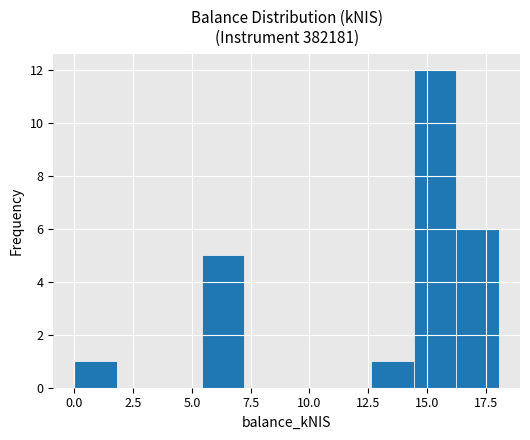

Read against the x-axis, roughly where is the centre of the tallest bar?

15.5